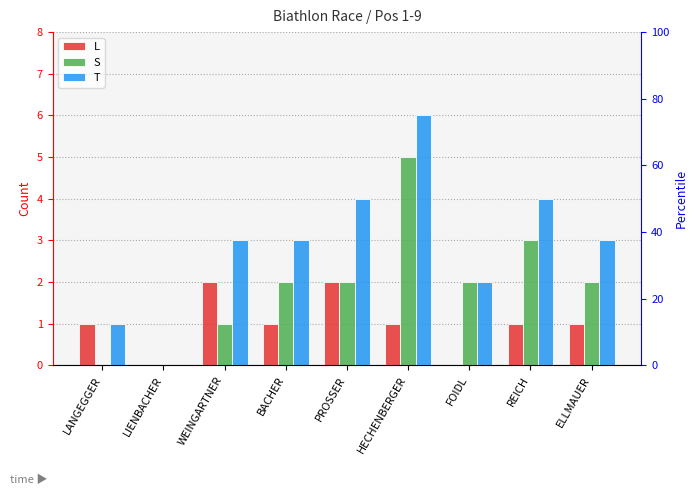

What value does the T series have at LANGEGGER?

1